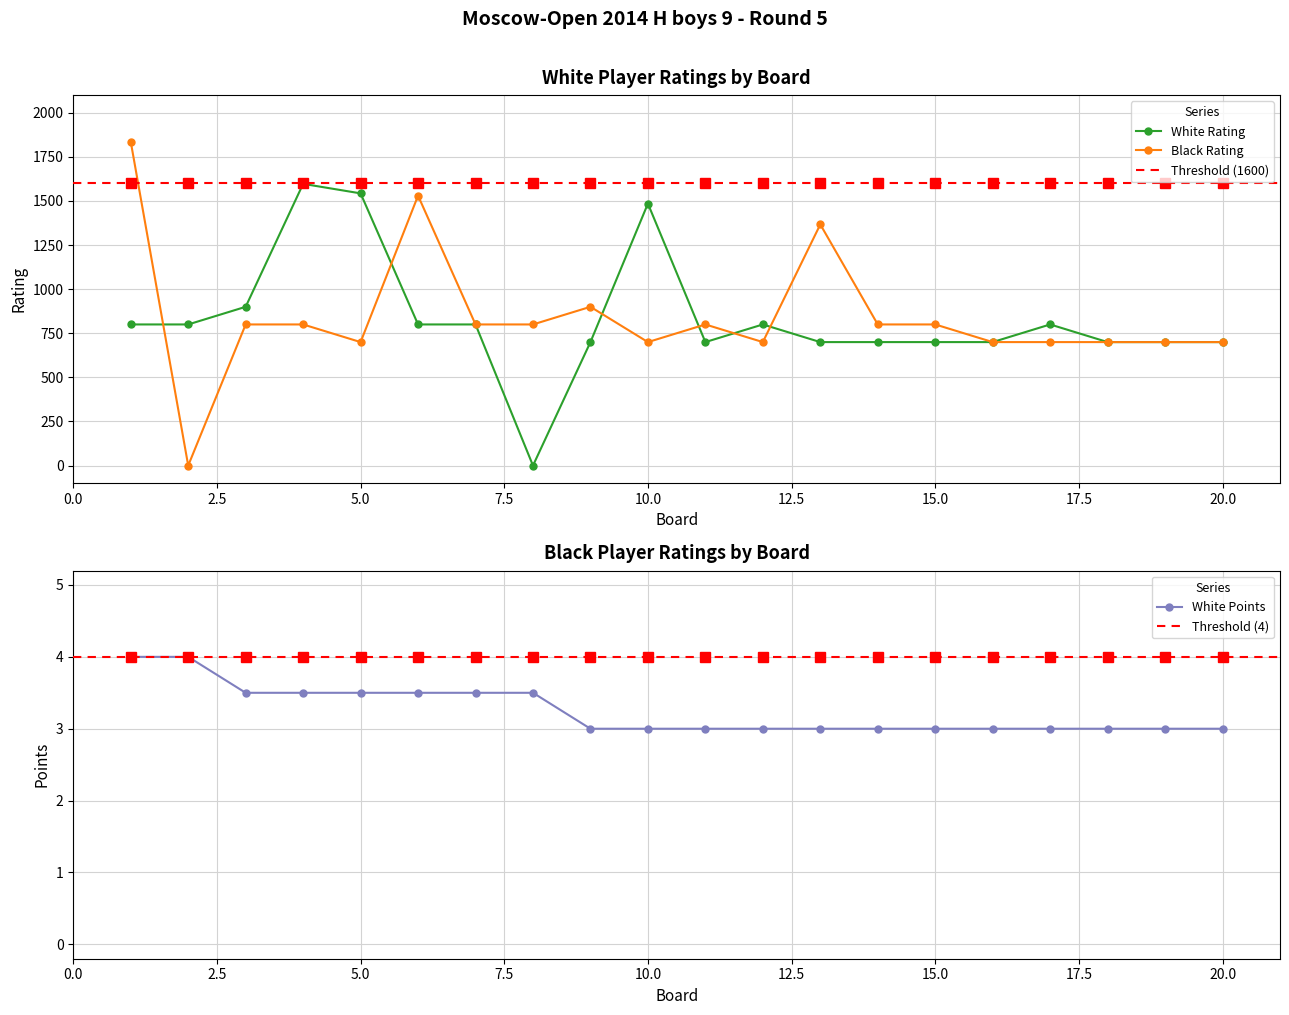

The value of White Points at 11 is 5.1. True or false?

False